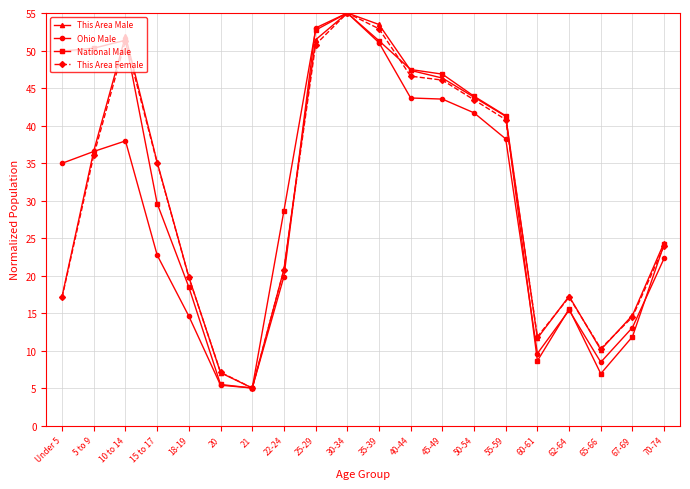

What is the difference between the second highest and minimum values in the This Area Female series?

47.9